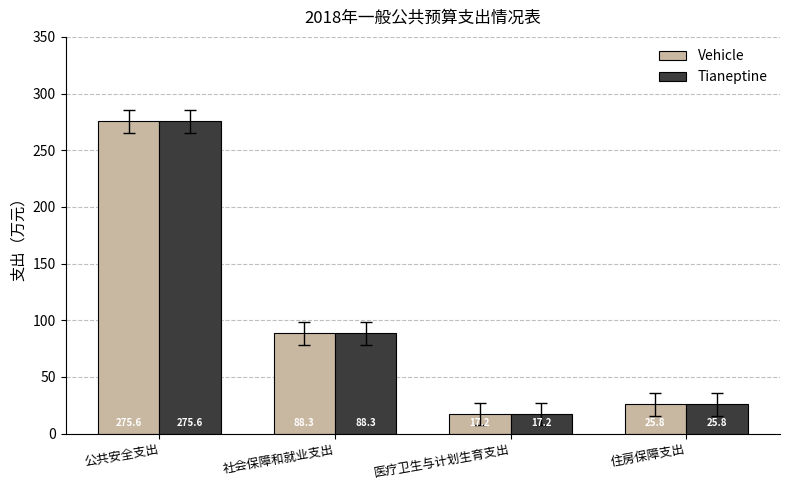

What is the lowest value of the Tianeptine series?

17.2